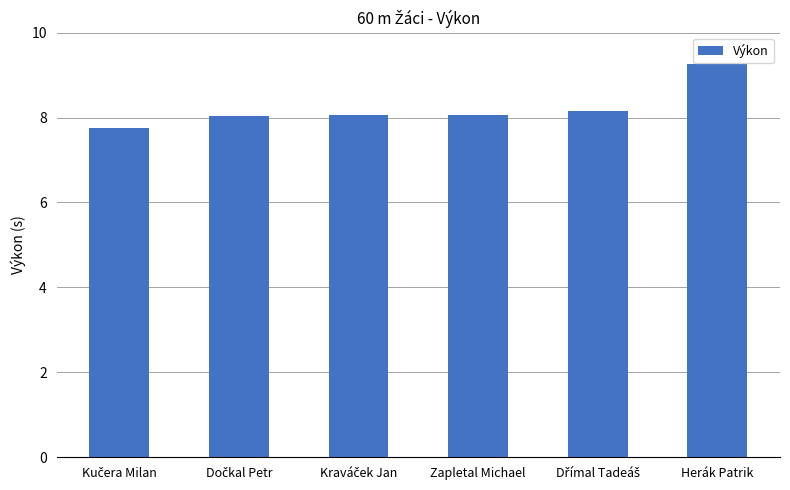

Are the bars grouped side by side (vs. stacked)?

No